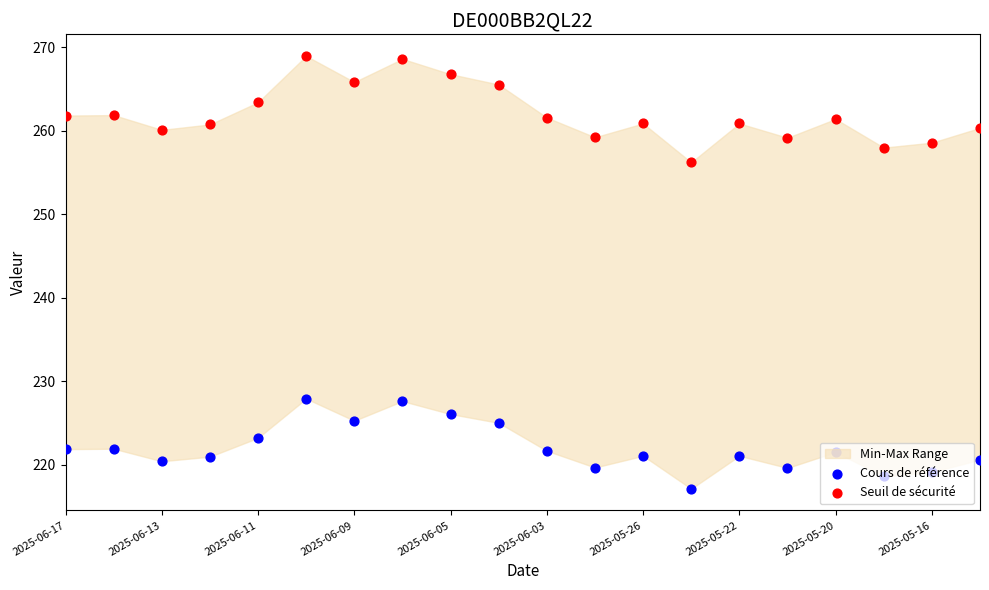

Is the value of Cours de référence at 2025-06-09 greater than the value of Seuil de sécurité at 2025-05-22?

No